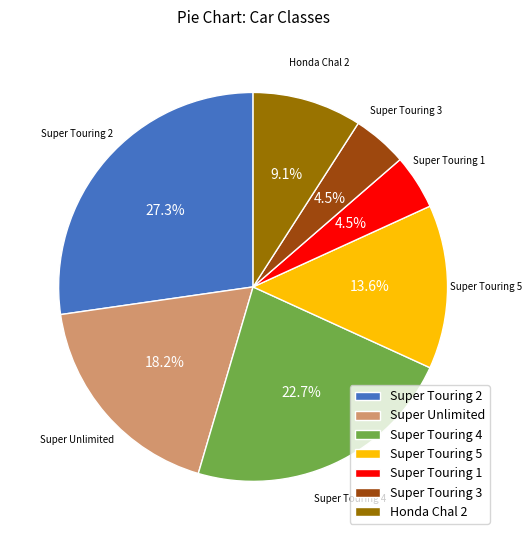

To the nearest percent, what portion does Honda Chal 2 represent?

9%